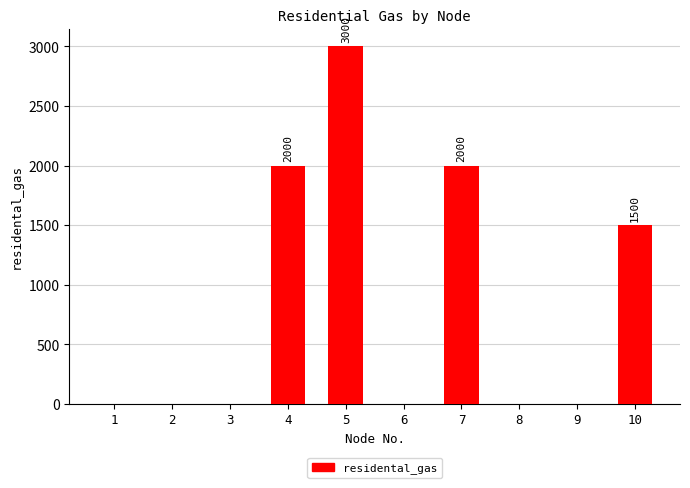

What is the change in value from 4 to 5?

+1000